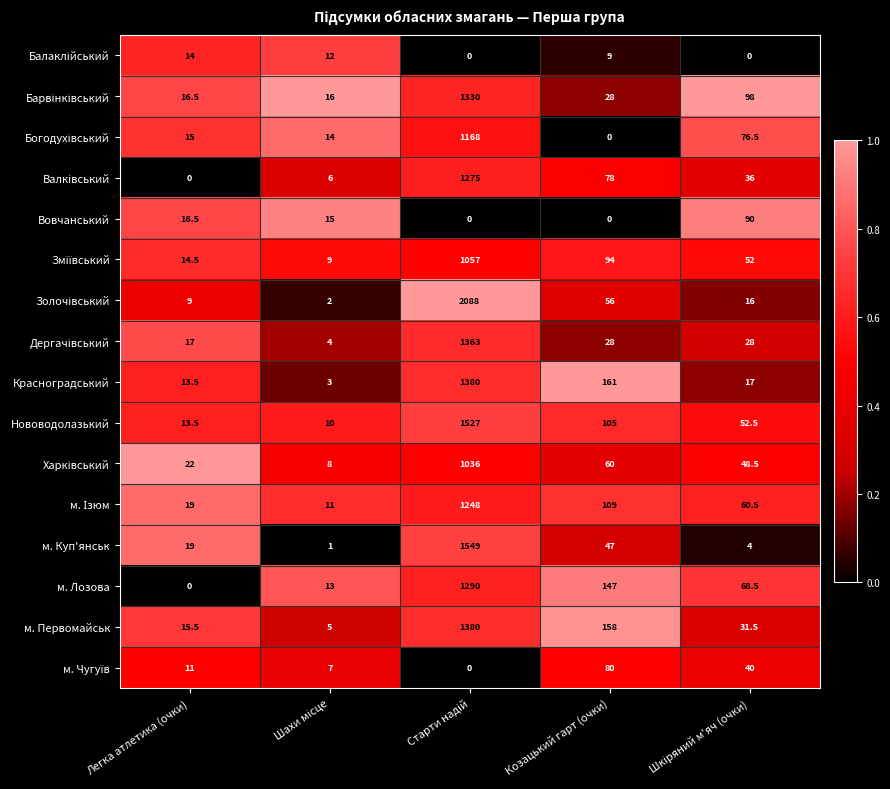

Where is м. Куп'янськ nearest to the value 775?

Козацький гарт (очки)